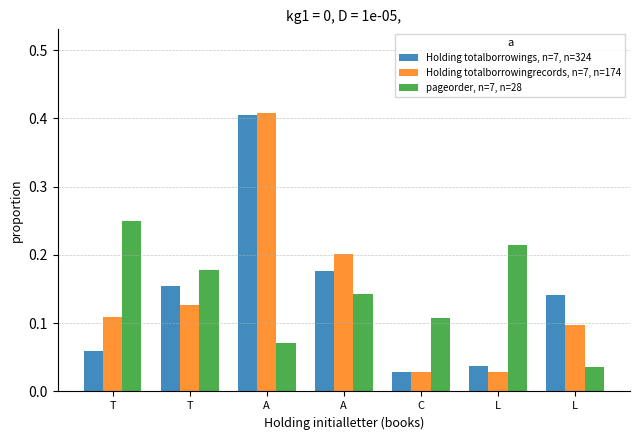

List the series in order of their peak value, lowest first.

pageorder, n=7, n=28, Holding totalborrowings, n=7, n=324, Holding totalborrowingrecords, n=7, n=174